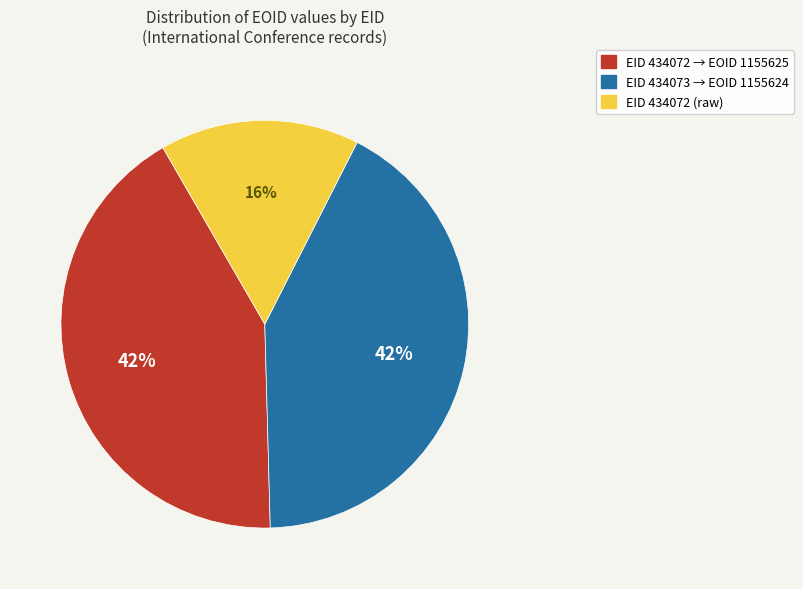

Is there any slice that represents more than half of the pie?

No